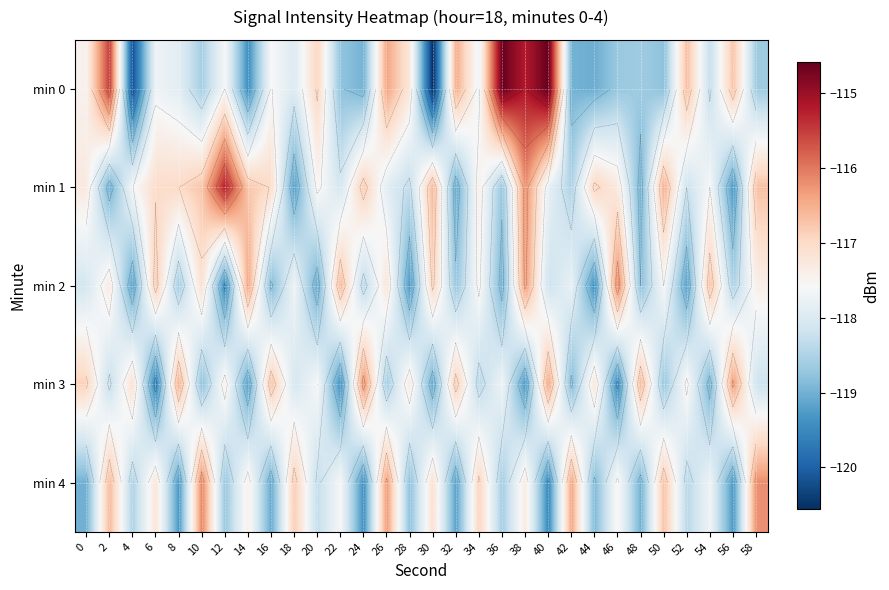

At which label does min 2 first exceed -117?

6